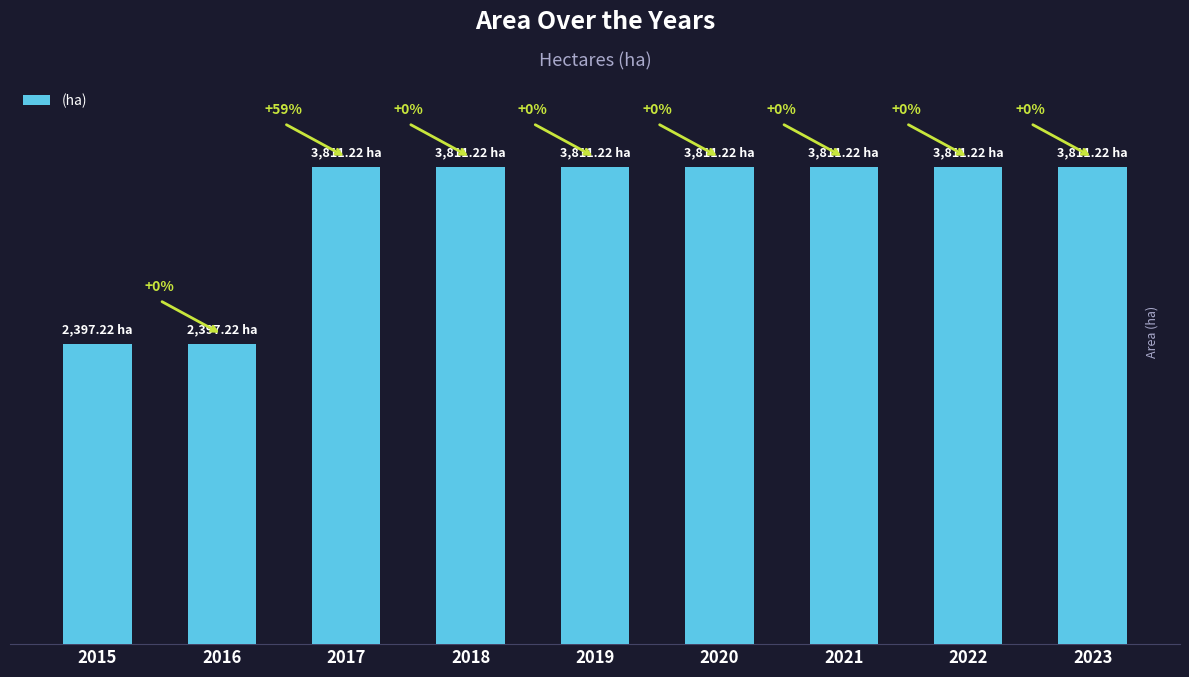

Reading right to left, transcribe all the data shown in this chart.

3811.2	3811.2	3811.2	3811.2	3811.2	3811.2	3811.2	2397.2	2397.2